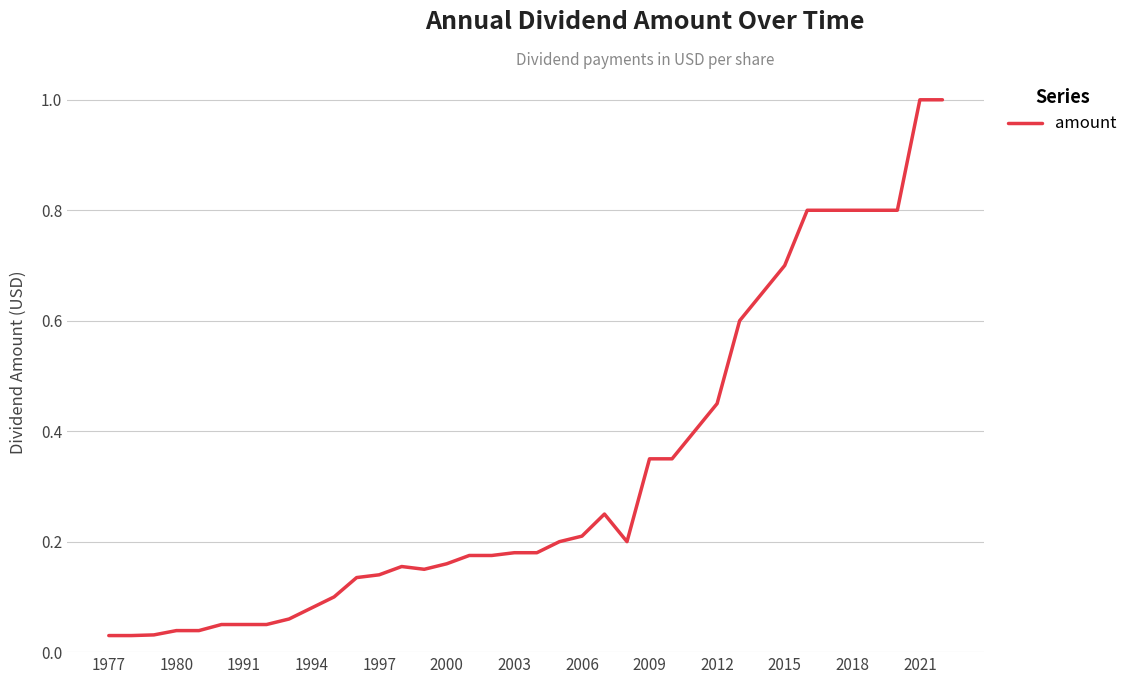

What is the maximum value shown in the chart?

1.0